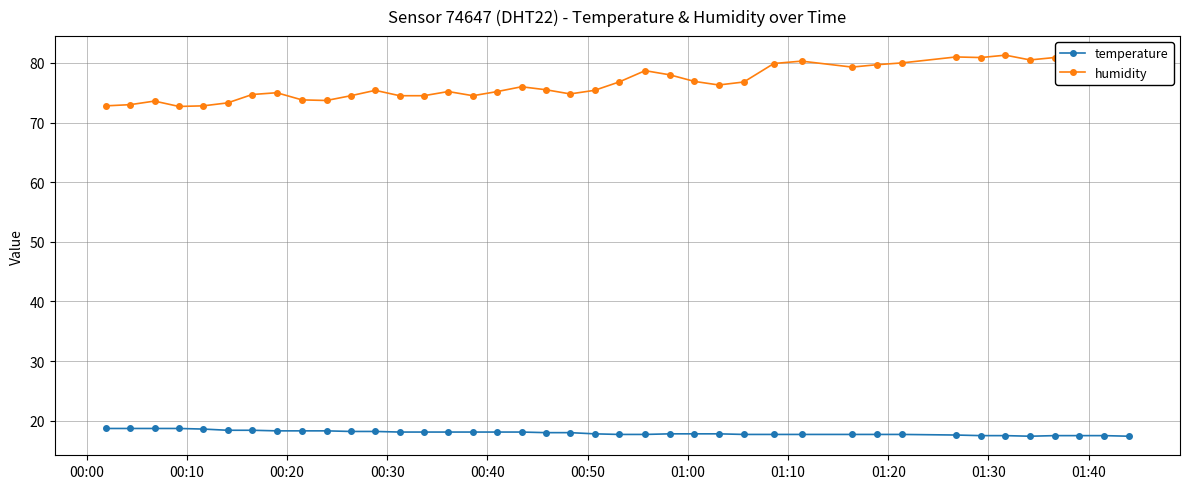

How many lines are shown in the chart?

2